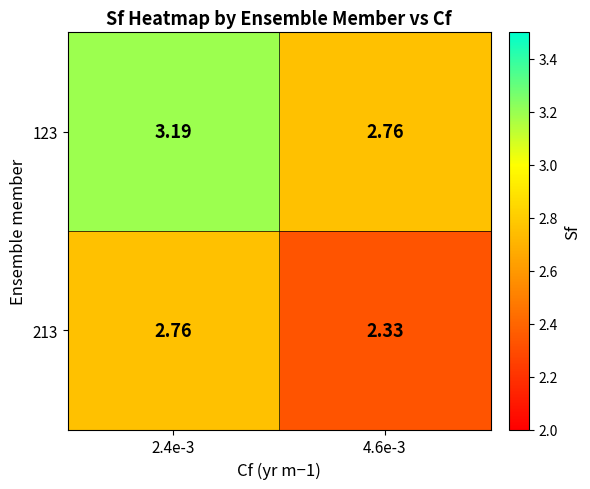

At 2.4e-3, list the series in order from smallest to largest.

213, 123